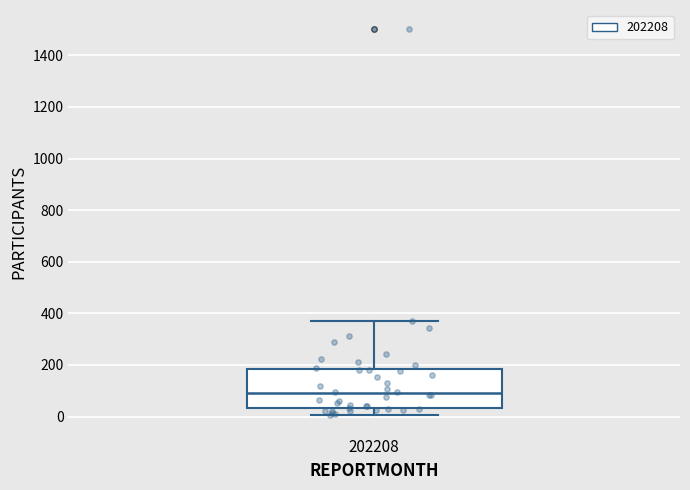

Where does the lower whisker of the box at x = 202208 end on the y-axis? The values are not printed on the chart, so give them approximately, as read against the axis.

0